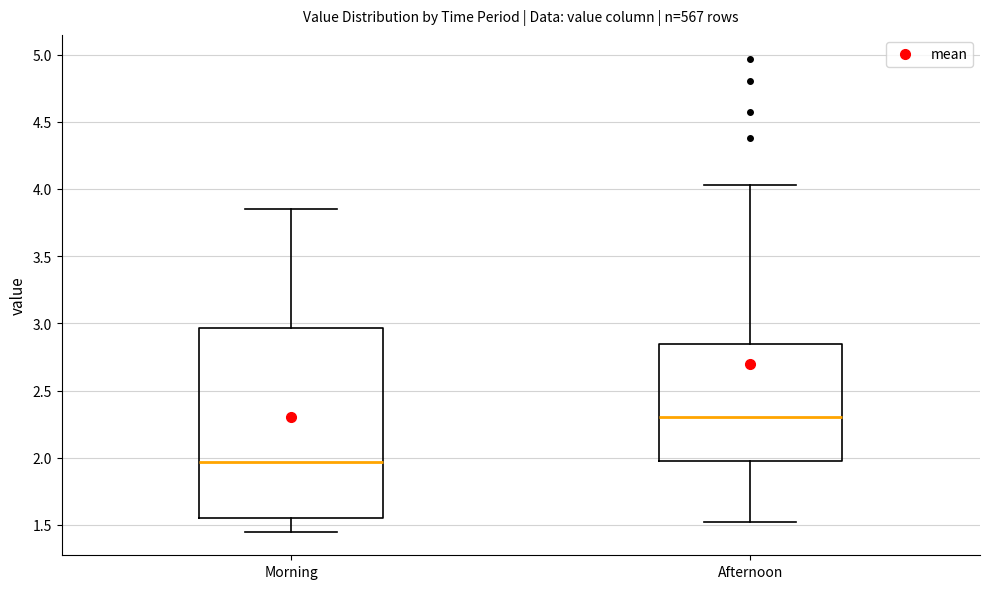

Comparing the boxes themselves (not the whiskers), which one is the tallest?

Morning